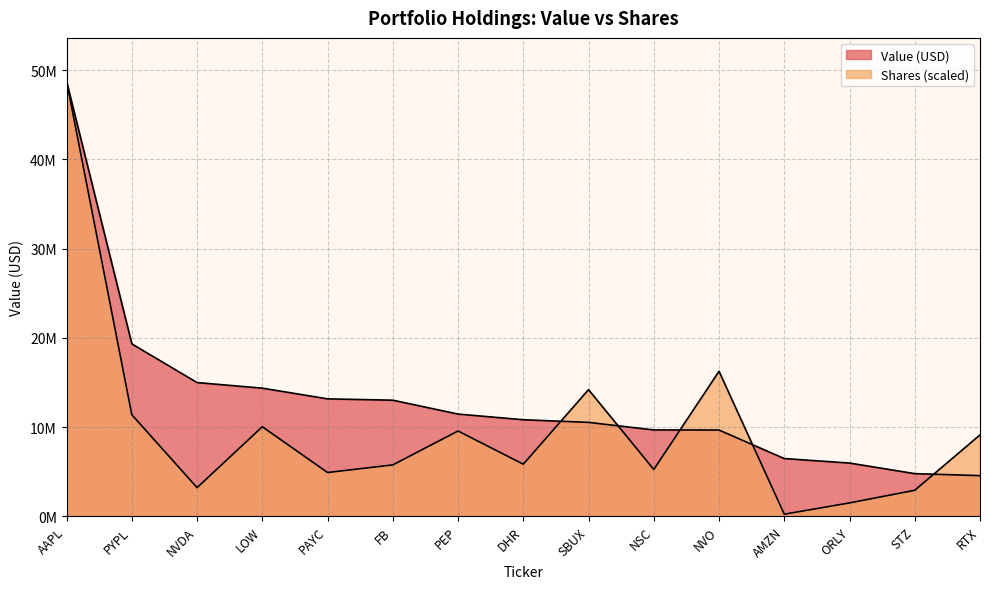

Between AMZN and PEP, which is larger?

PEP